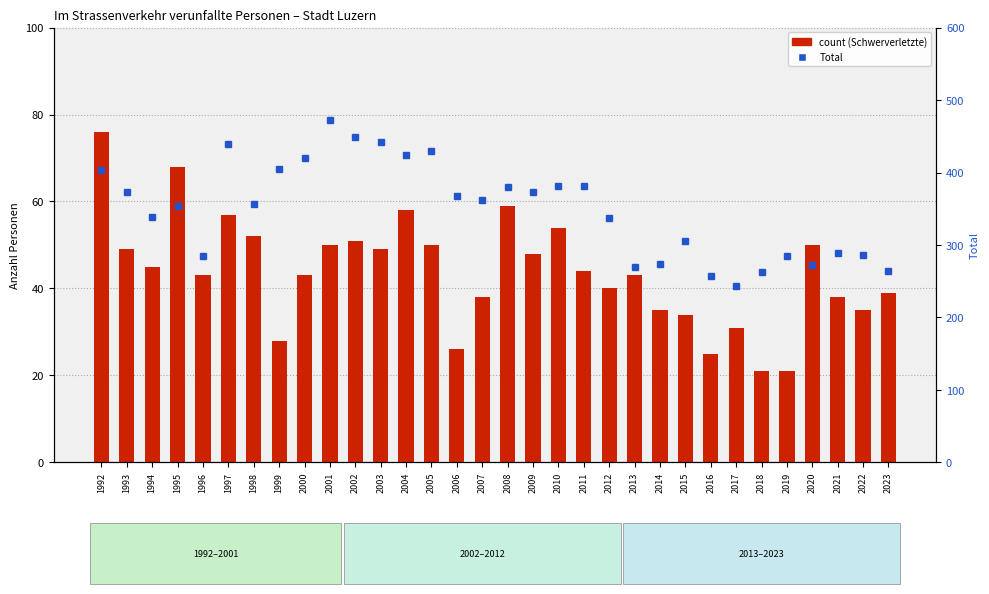

What is the lowest value of the Total series?

243